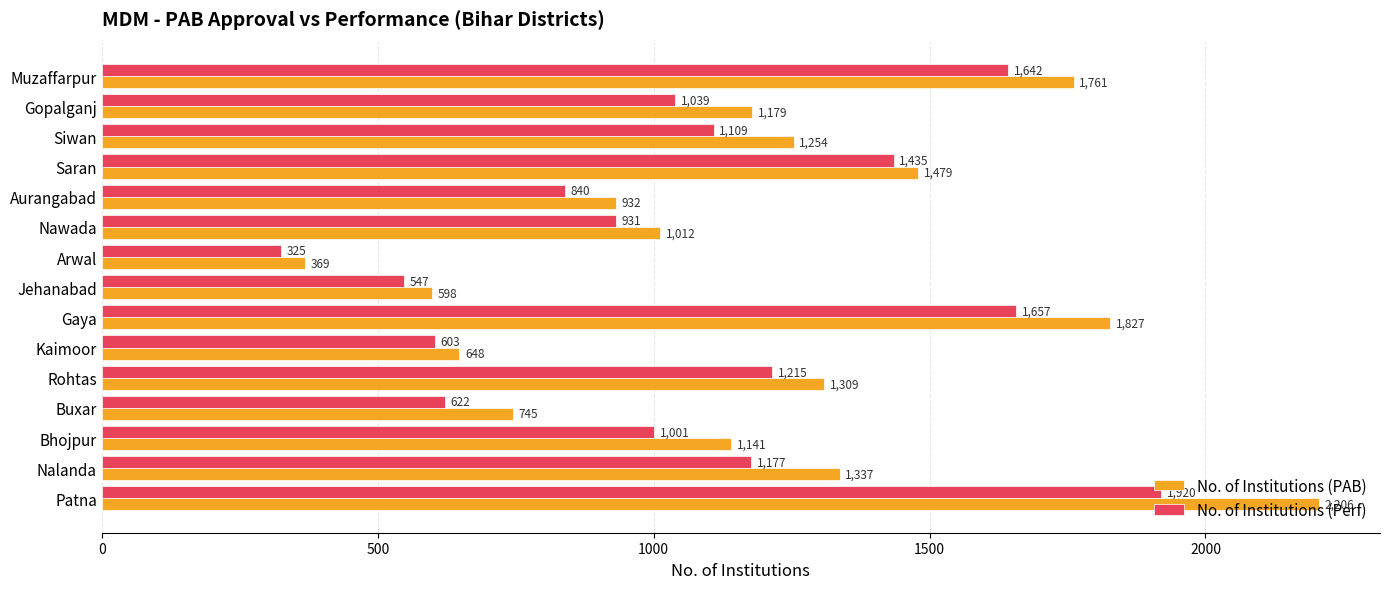

The No. of Institutions (Perf) series shows 1287 at Patna. True or false?

False